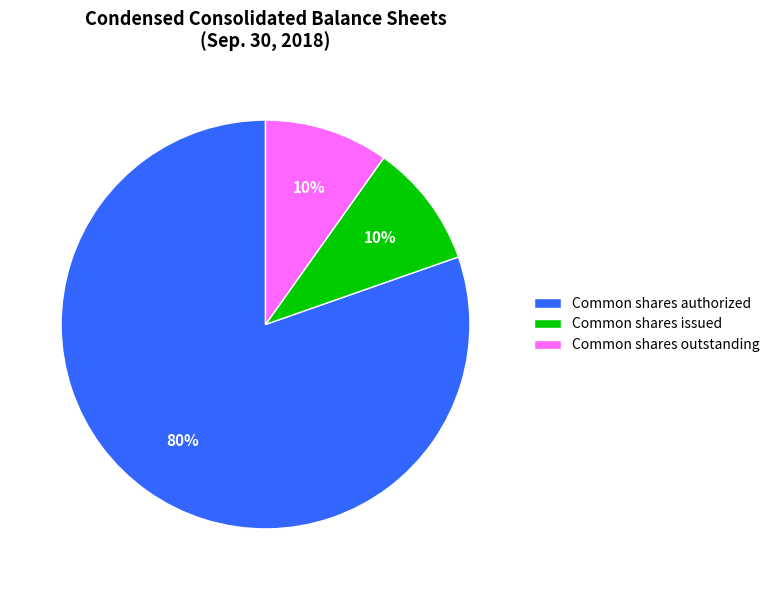

Is the sum of Common shares outstanding and Common shares issued greater than half?

No